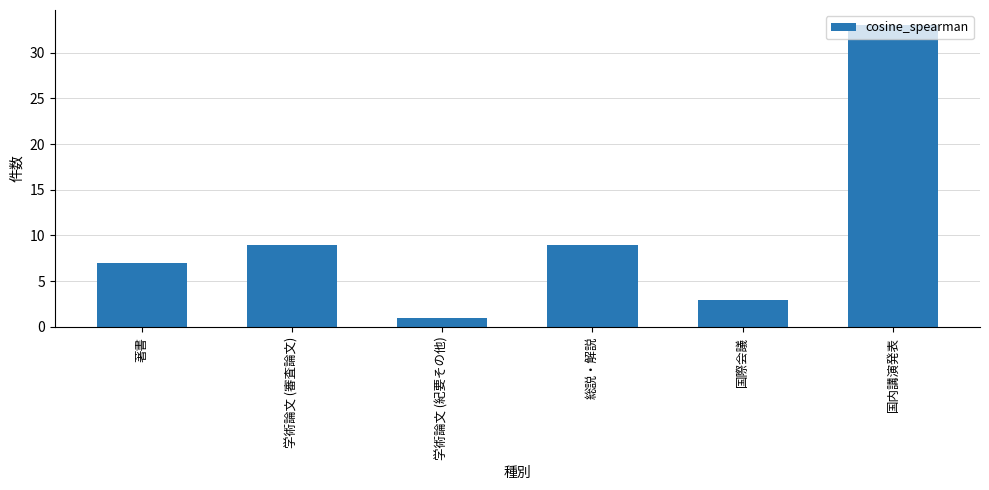

How many data points are less than 9?

3